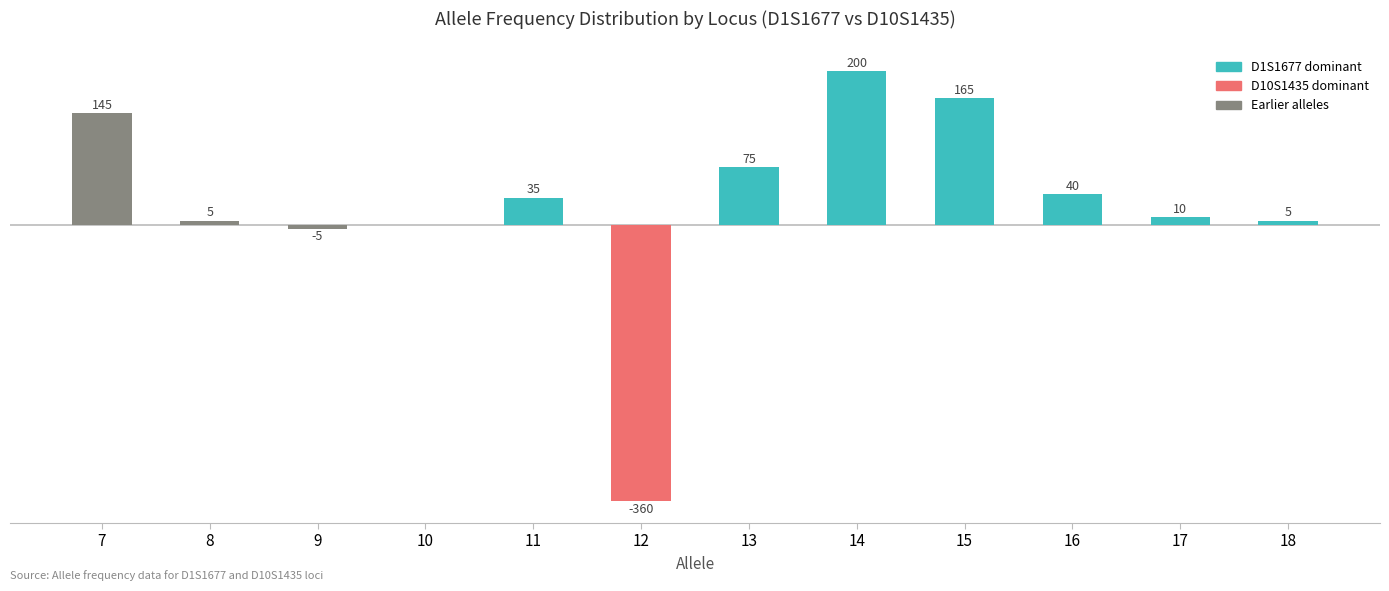

What is the value of the 2nd bar from the left?

5